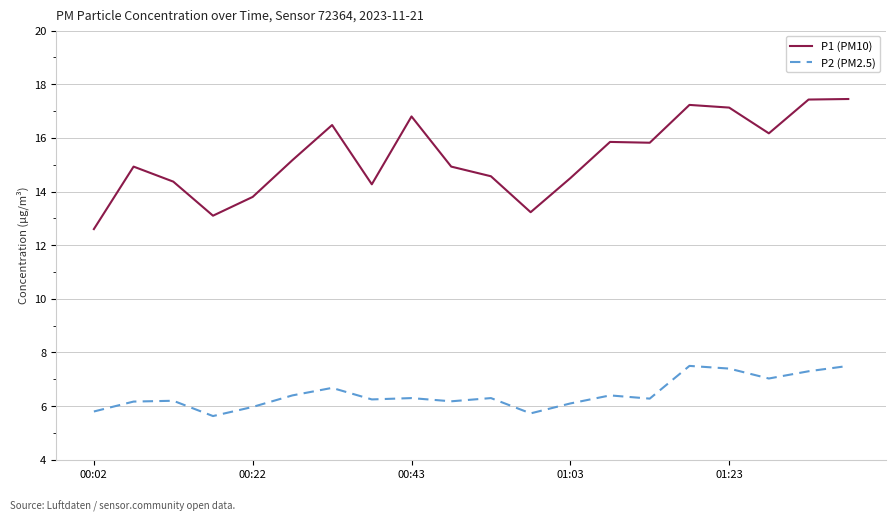

True or false: P1 (PM10) and P2 (PM2.5) cross at least once.

False